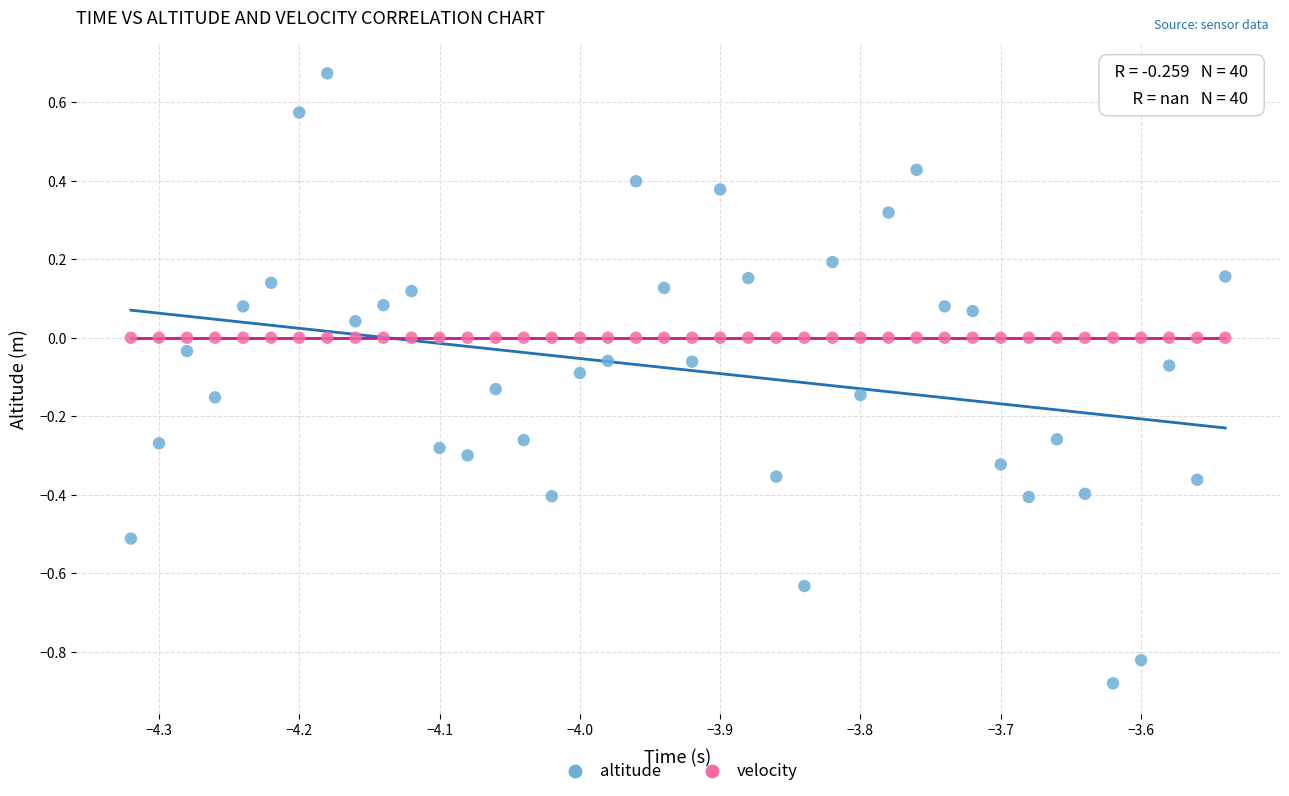

Which series reaches the maximum Y coordinate?

altitude